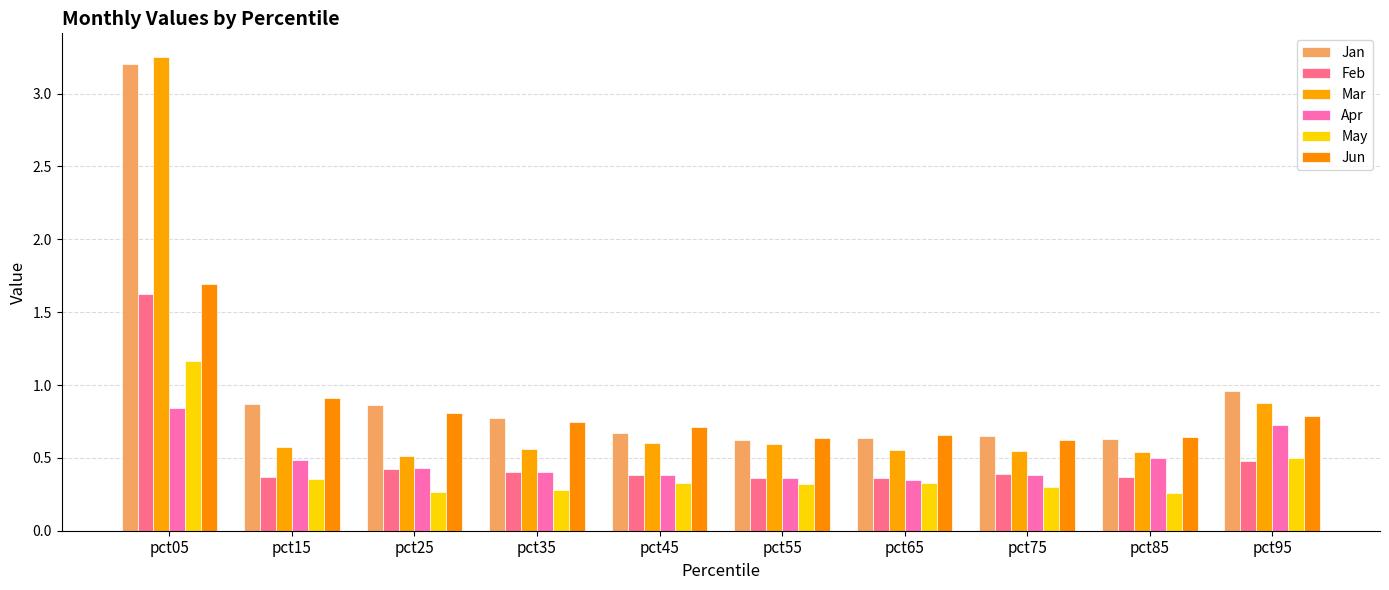

Which series has the largest range (max minus min)?

Mar